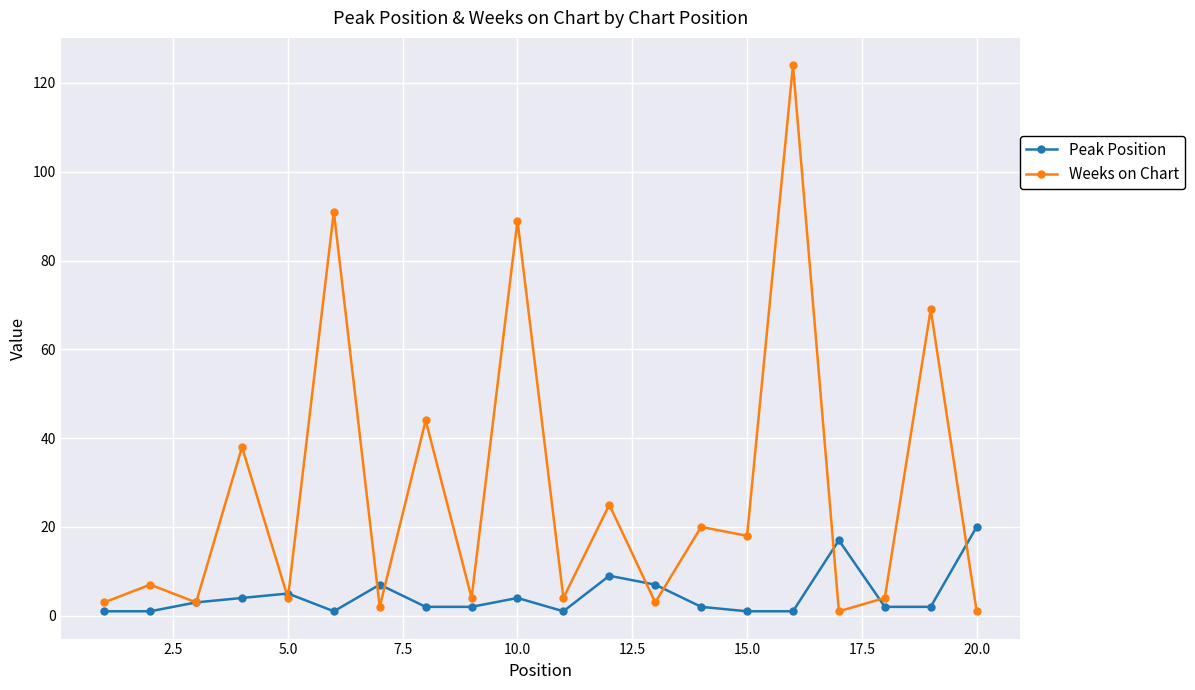

What is the maximum value shown in the chart?

124